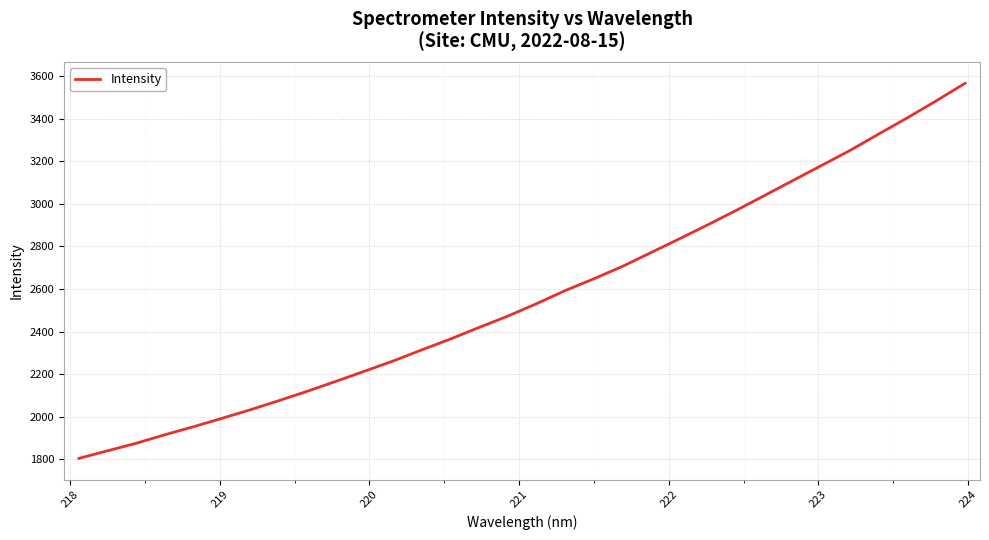

What is the difference between the maximum and minimum values?

1762.3